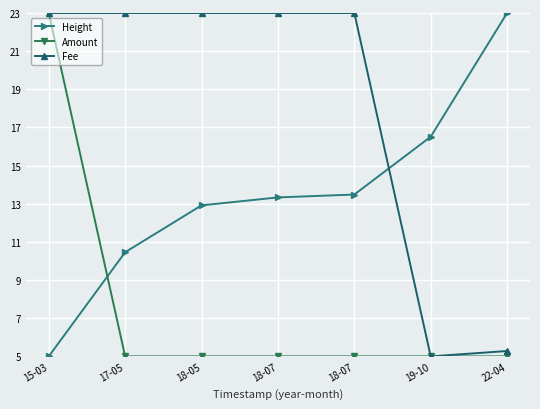

True or false: Fee has a value of 8.9 at 22-04.

False